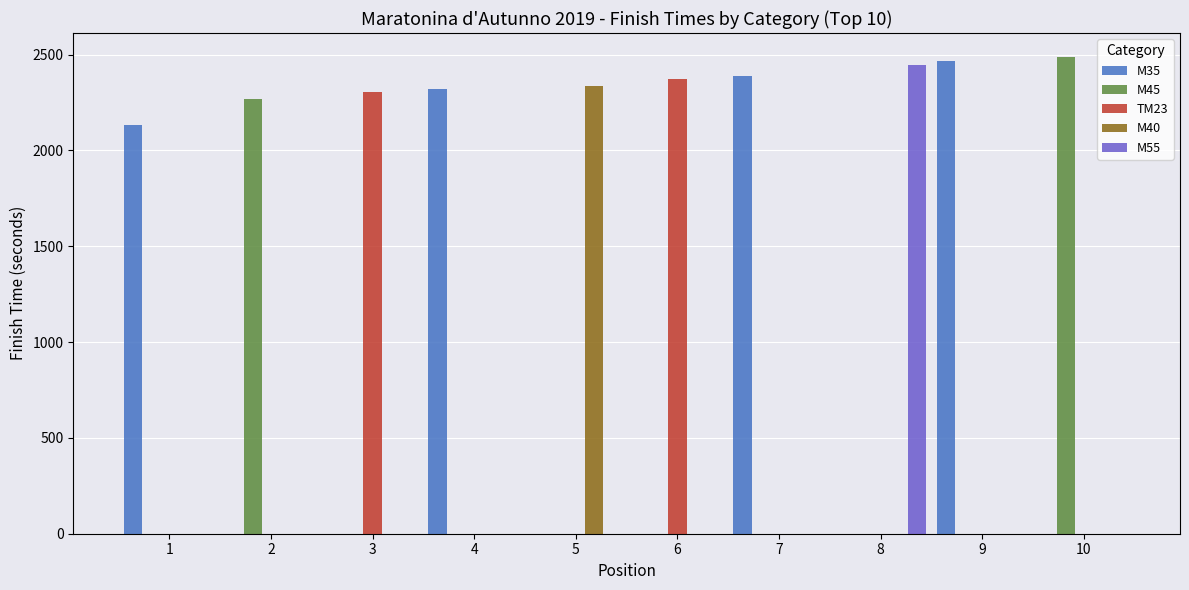

Are the bars grouped side by side (vs. stacked)?

Yes